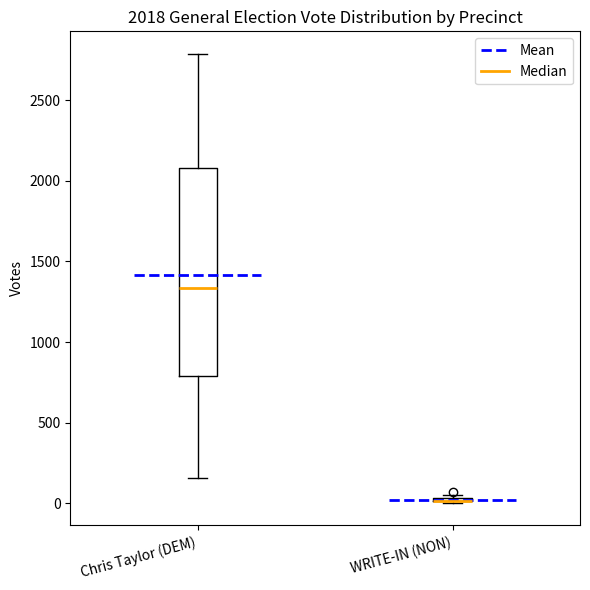

Which box is the tallest, from its lower edge to its upper edge?

Chris Taylor (DEM)